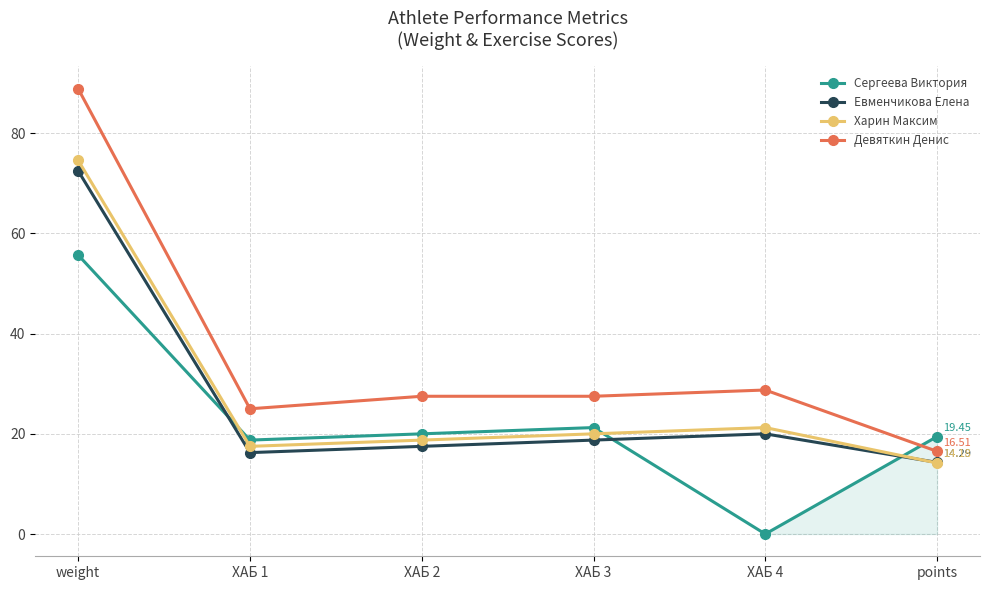

What is the total value across all series at points?

64.4